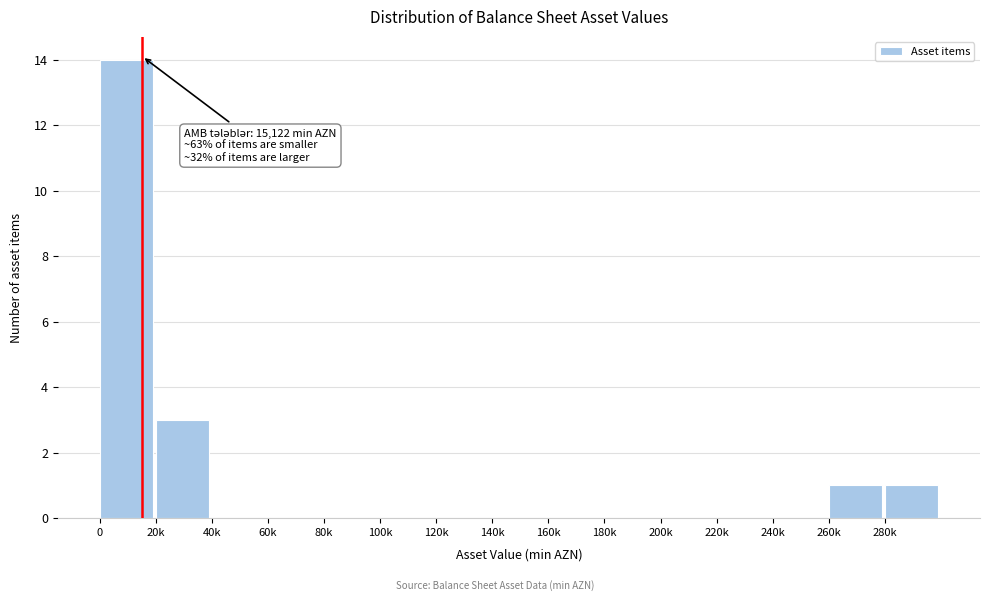

Reading left to right, transcribe all the data shown in this chart.

0=14	20k=3	40k=0	60k=0	80k=0	100k=0	120k=0	140k=0	160k=0	180k=0	200k=0	220k=0	240k=0	260k=1	280k=1